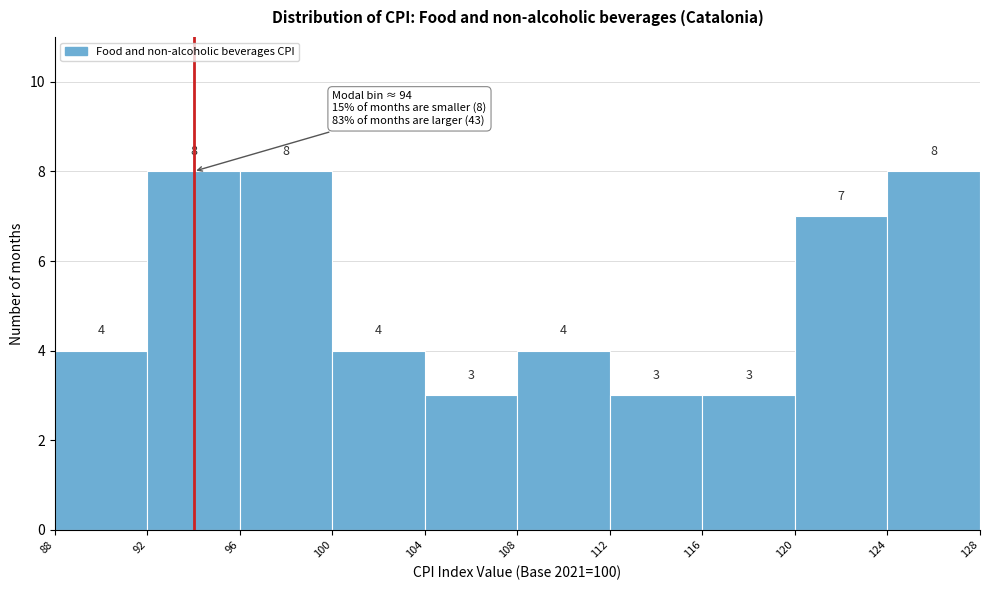

Reading left to right, transcribe this chart: for each bar, give the range it covers on the x-axis and its height.

88 to 92: 4
92 to 96: 8
96 to 100: 8
100 to 104: 4
104 to 108: 3
108 to 112: 4
112 to 116: 3
116 to 120: 3
120 to 124: 7
124 to 128: 8